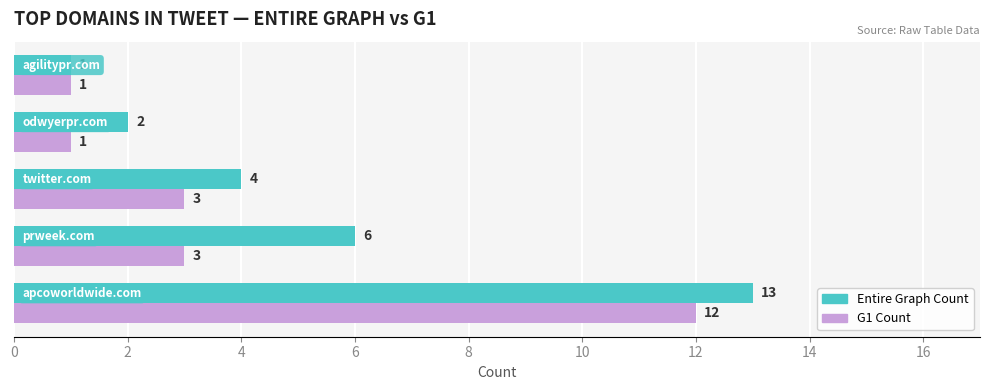

Which series has the largest total across all categories?

Entire Graph Count